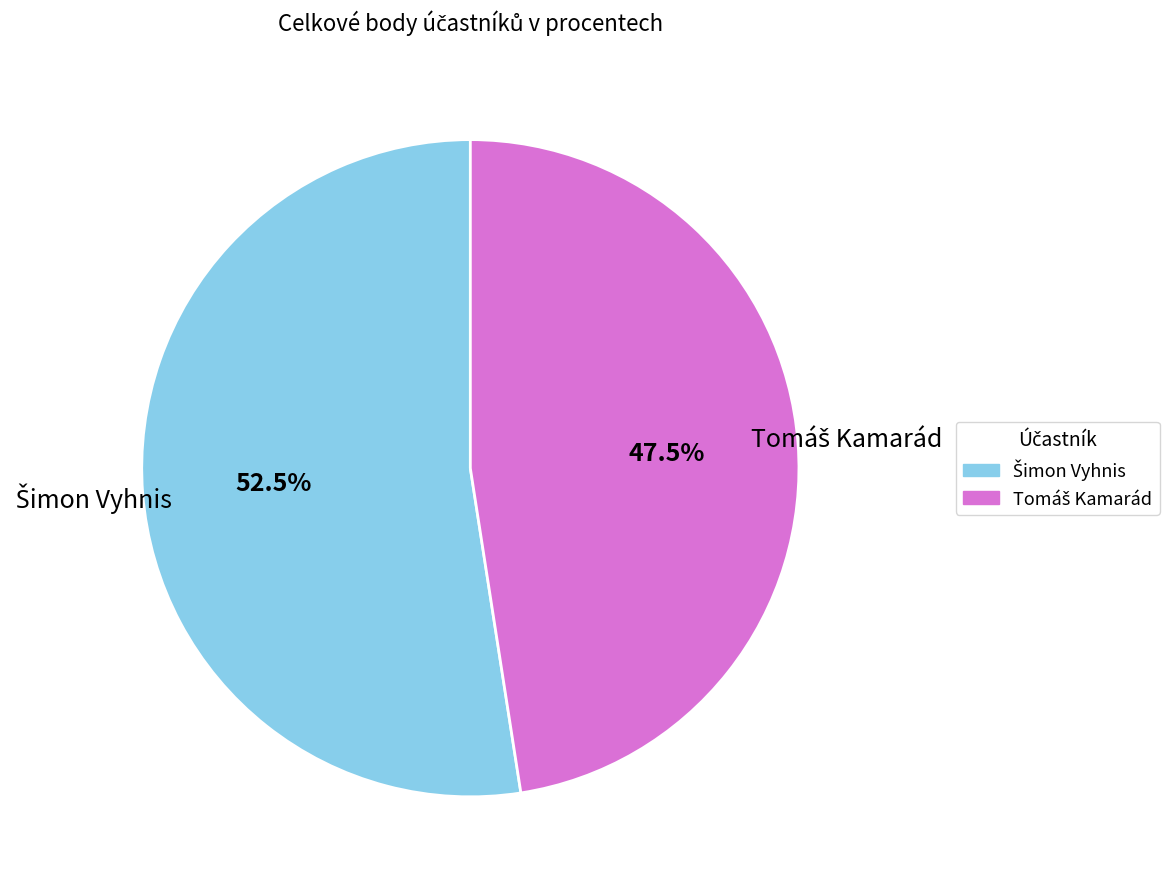

Is there a majority slice in this chart?

Yes